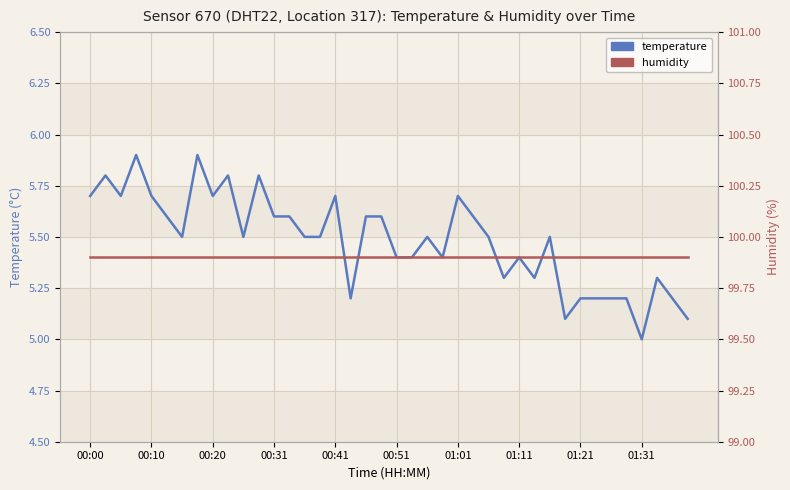

True or false: temperature and humidity intersect in this chart.

False